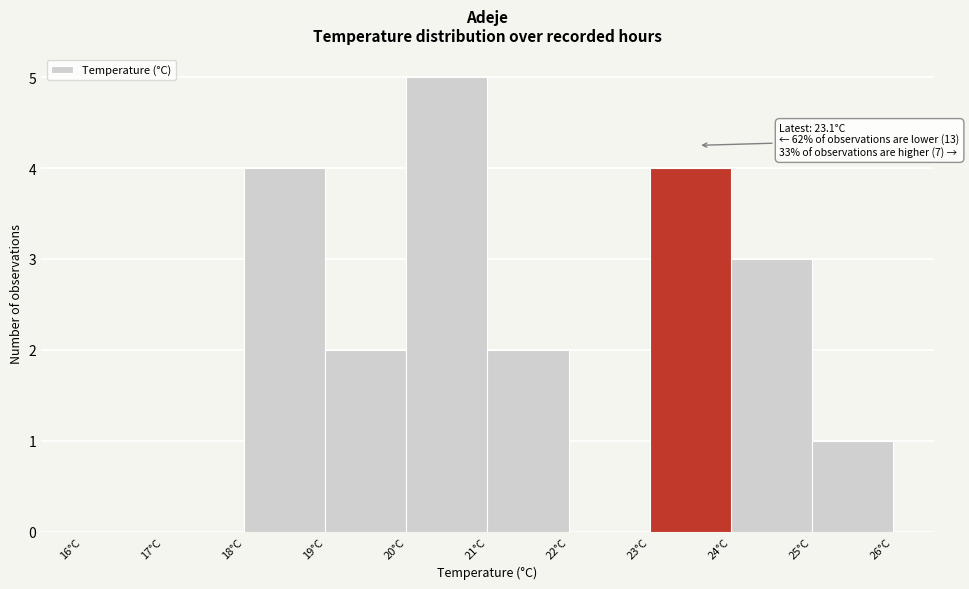

Over which range of the x-axis is the bar tallest?

20 to 21